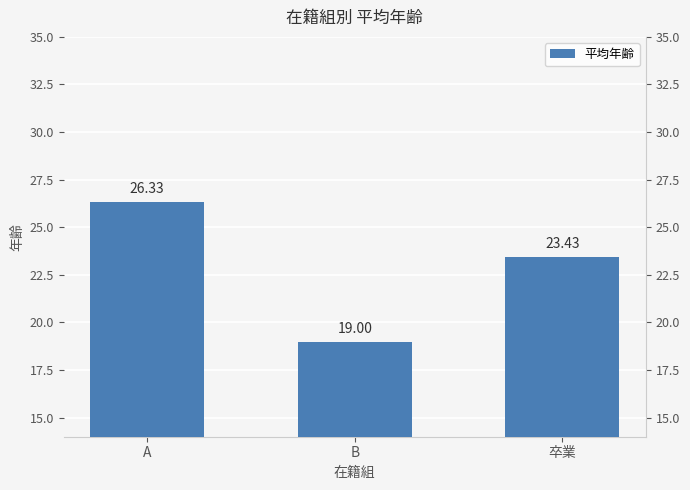

At which label is the value closest to 22?

卒業